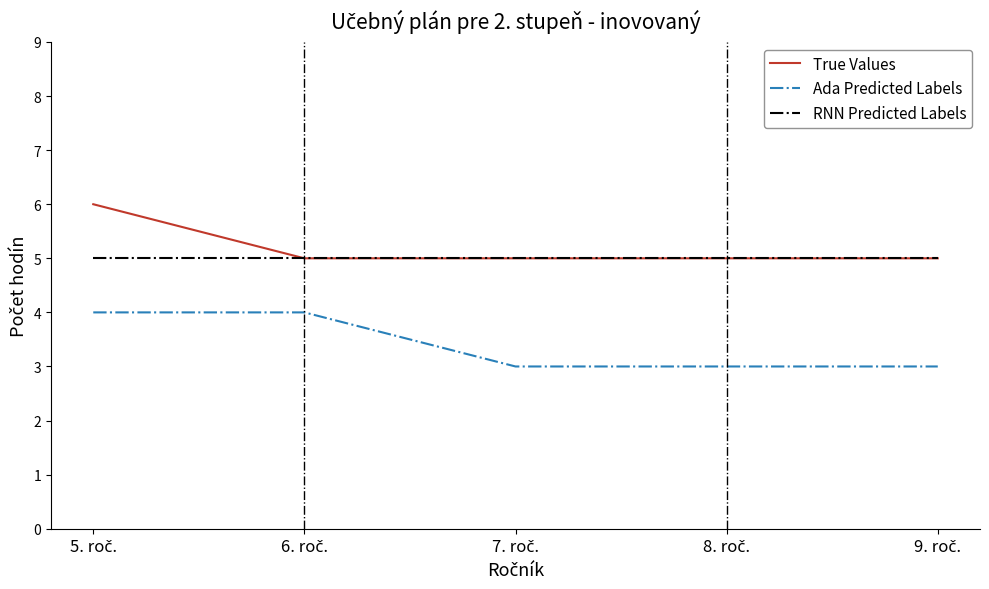

Which series has the largest total across all categories?

True Values